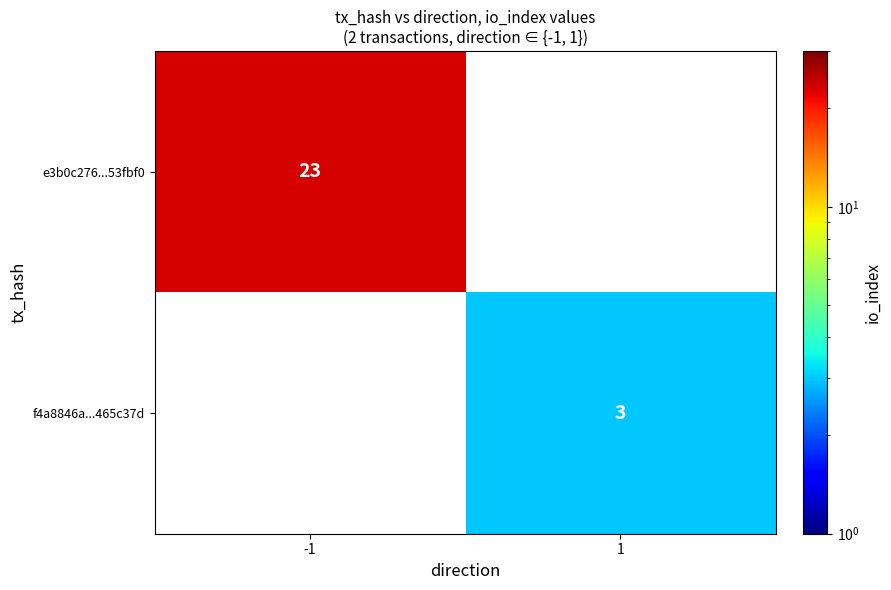

The f4a8846a...465c37d series shows 3 at 1. True or false?

True